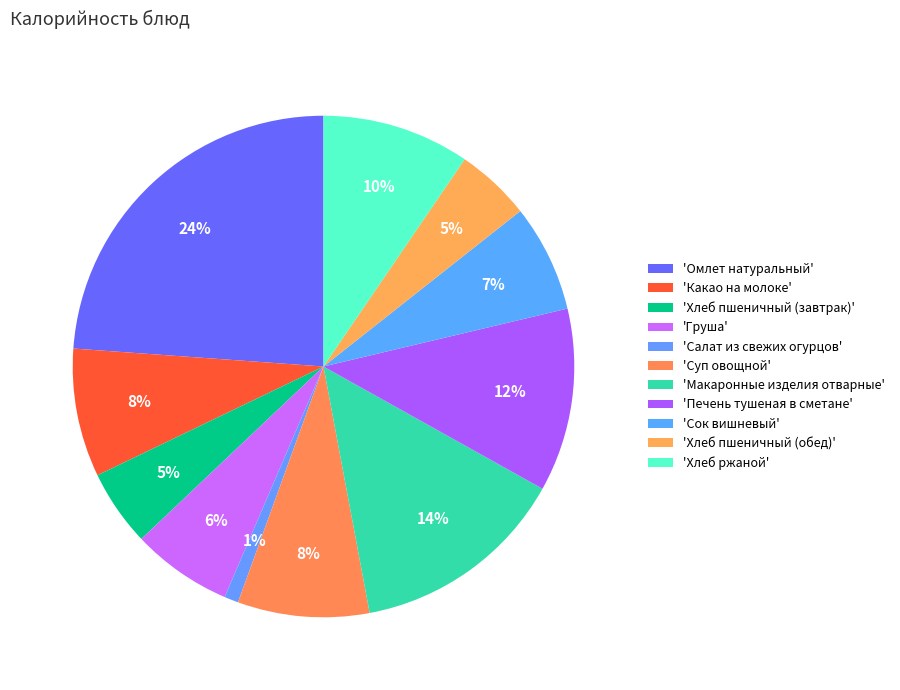

Rank the categories by value from highest to lowest.

Омлет натуральный, Макаронные изделия отварные, Печень тушеная в сметане, Хлеб ржаной, Суп овощной, Какао на молоке, Сок вишневый, Груша, Хлеб пшеничный (завтрак), Хлеб пшеничный (обед), Салат из свежих огурцов